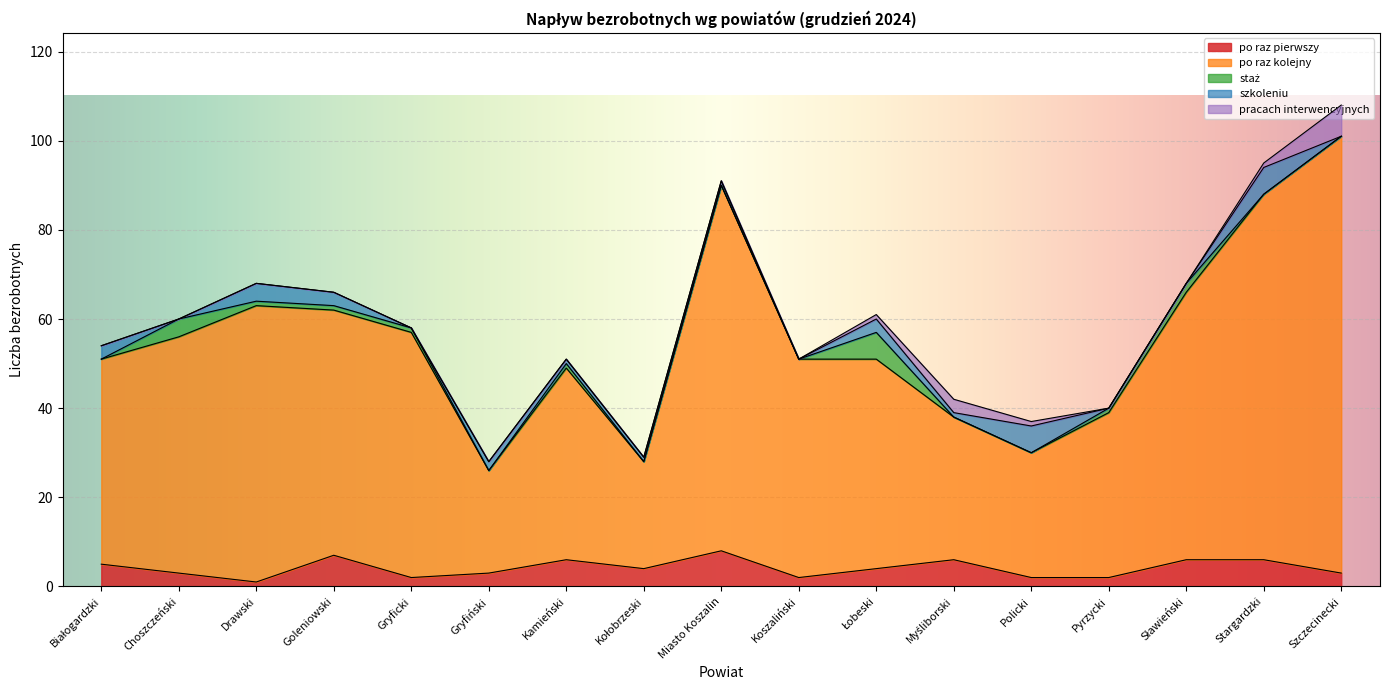

In po raz pierwszy, how many points are higher than both neighbors (excluding endpoints)?

4